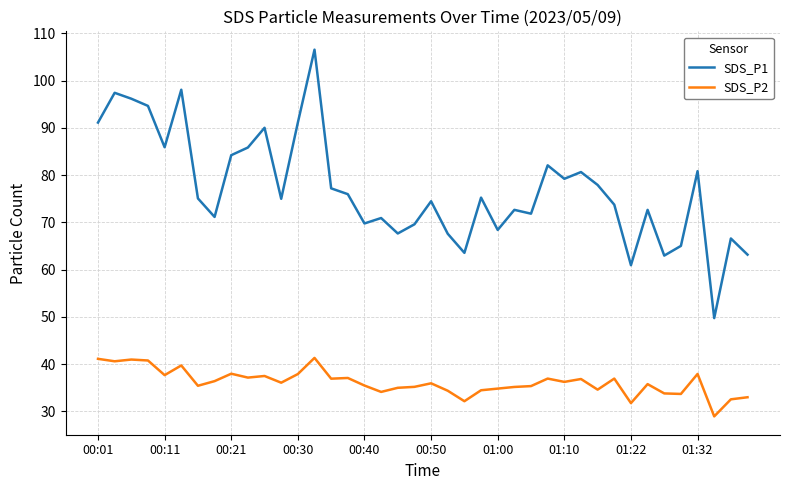

What is the difference between the maximum and second lowest values in the SDS_P2 series?

9.6